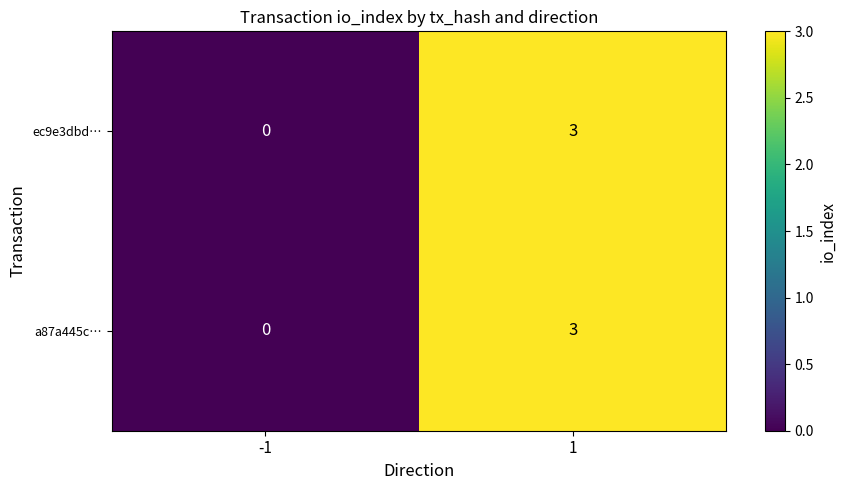

Is the value of a87a445c… at -1 greater than the value of ec9e3dbd… at 1?

No